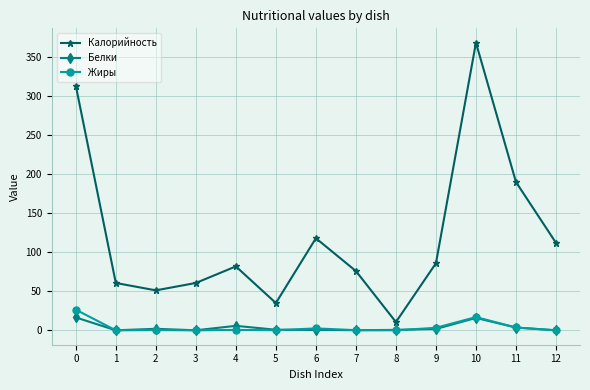

What is the total value across all series at 4?

88.3